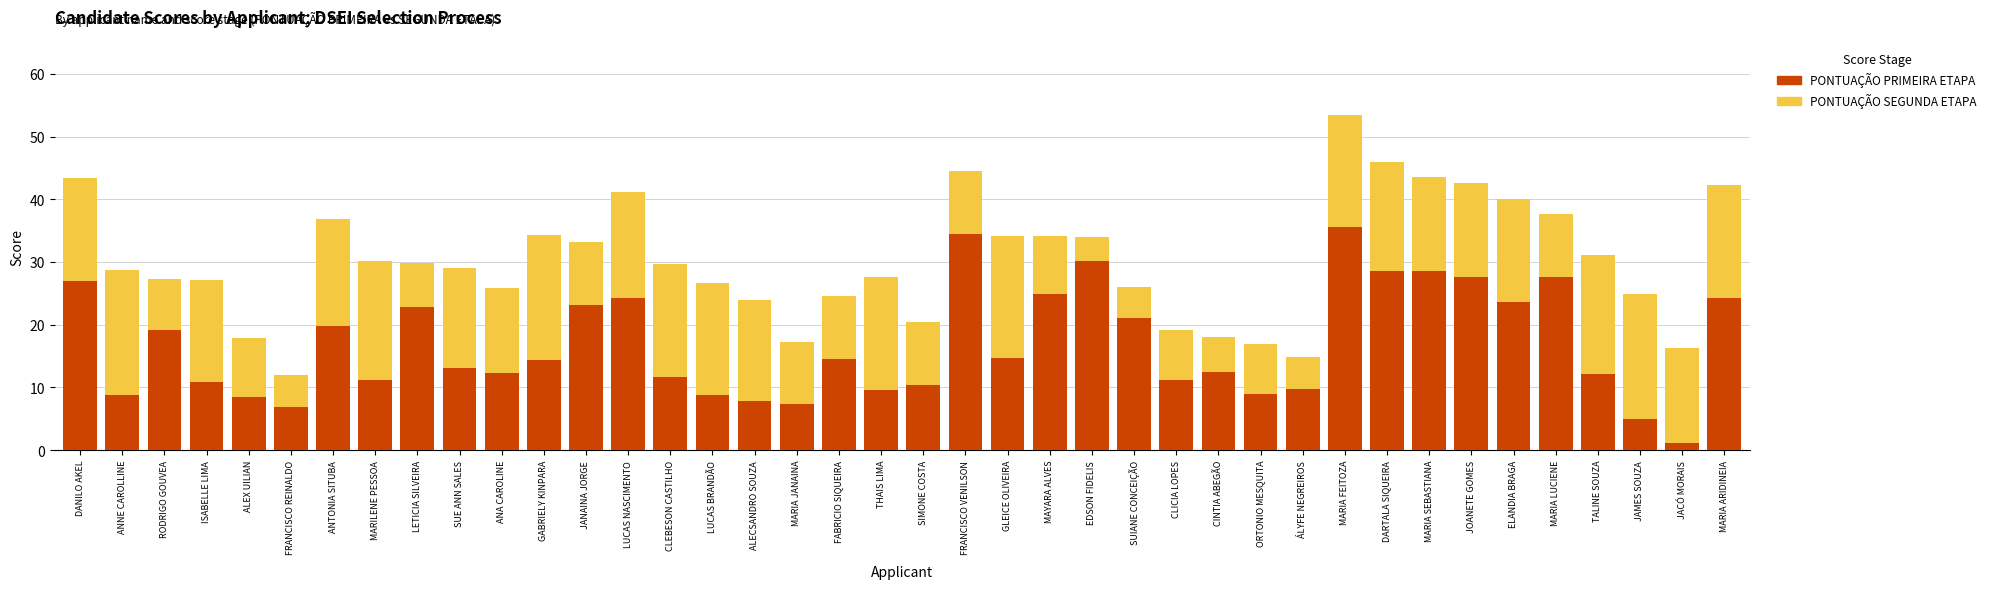

Which category has the lowest value in the PONTUAÇÃO PRIMEIRA ETAPA series?

JACÓ MORAIS